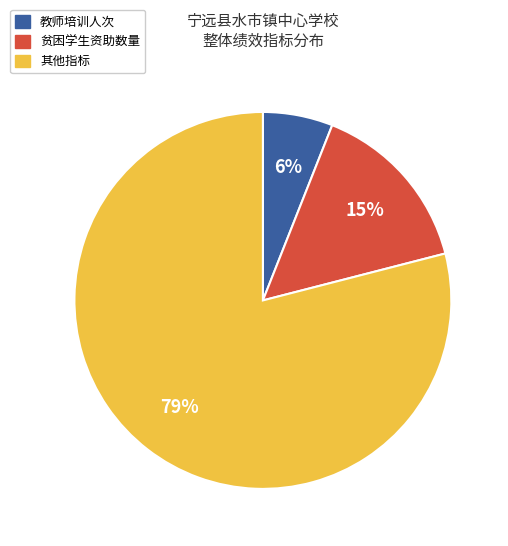

Which slice is the largest?

其他指标